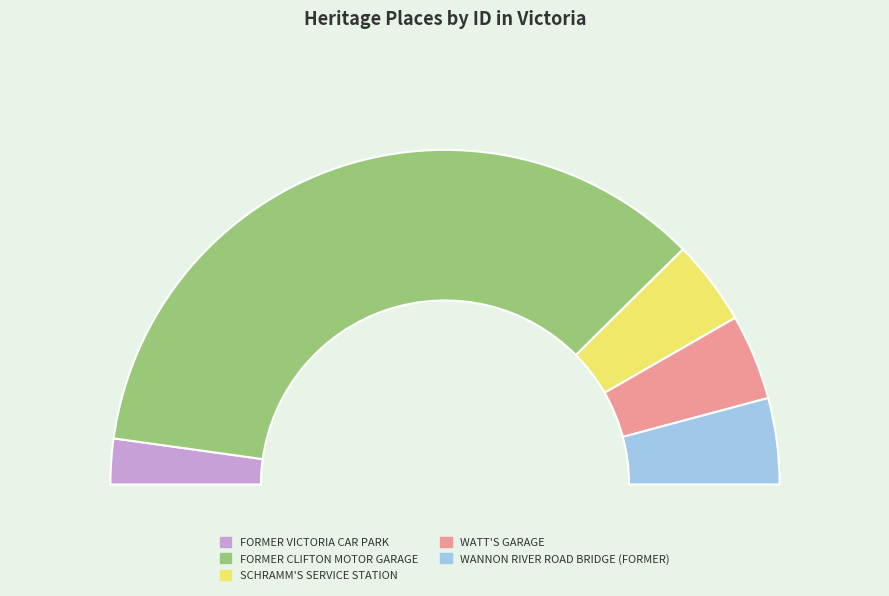

Count the number of slices in the pie.

5